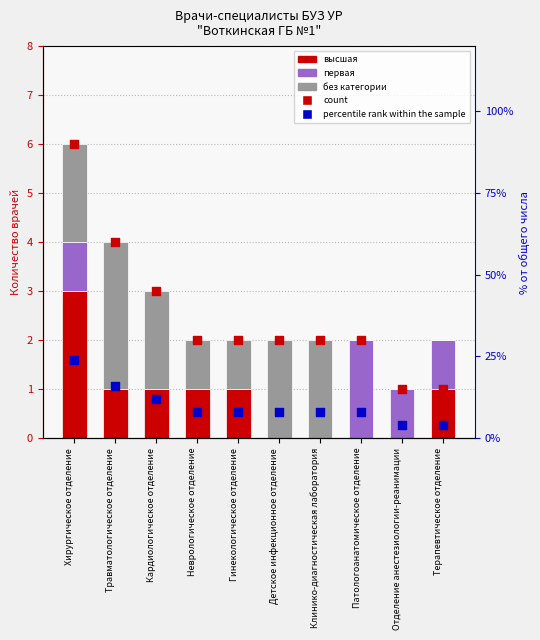

Which series has the largest total across all categories?

percentile rank within the sample